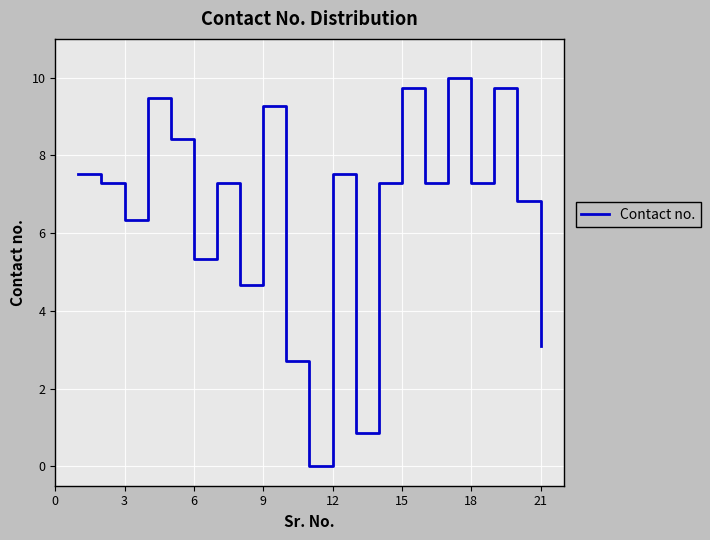

How many values exceed 7?

13